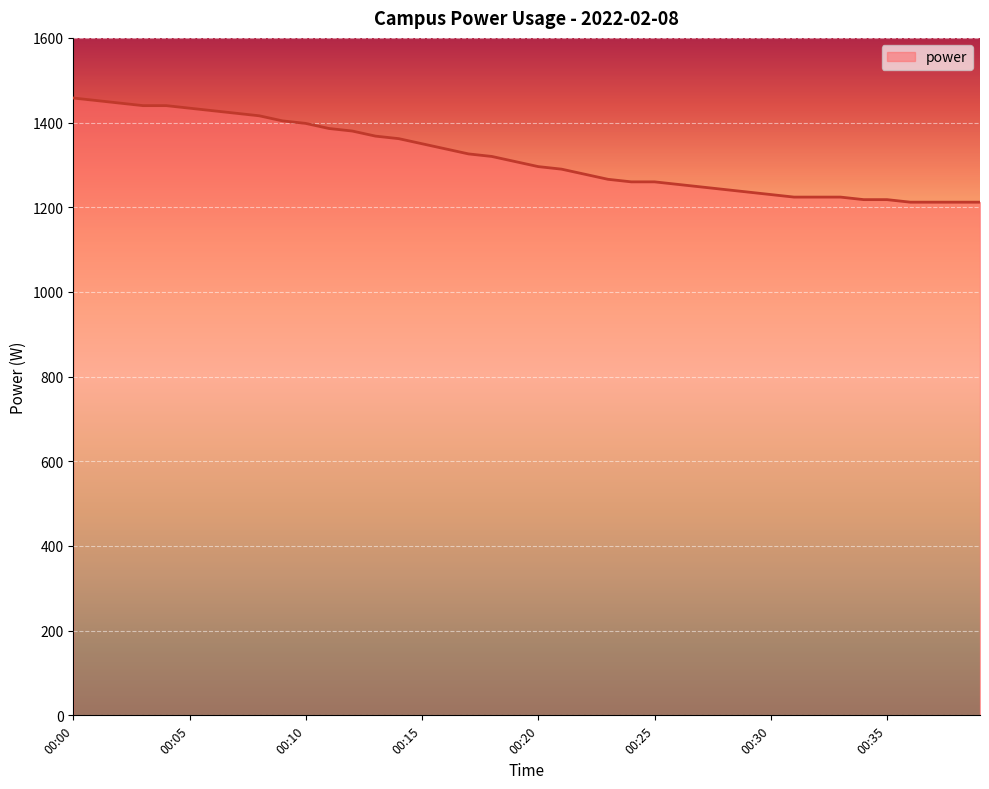

What is the difference between the maximum and minimum values?

246